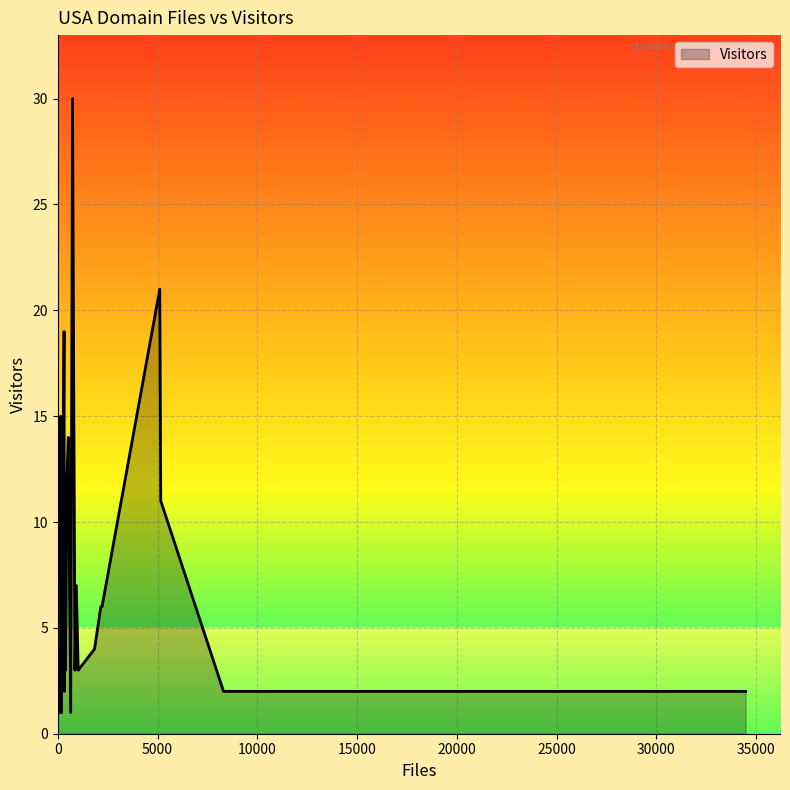

What is the greatest value displayed?

30